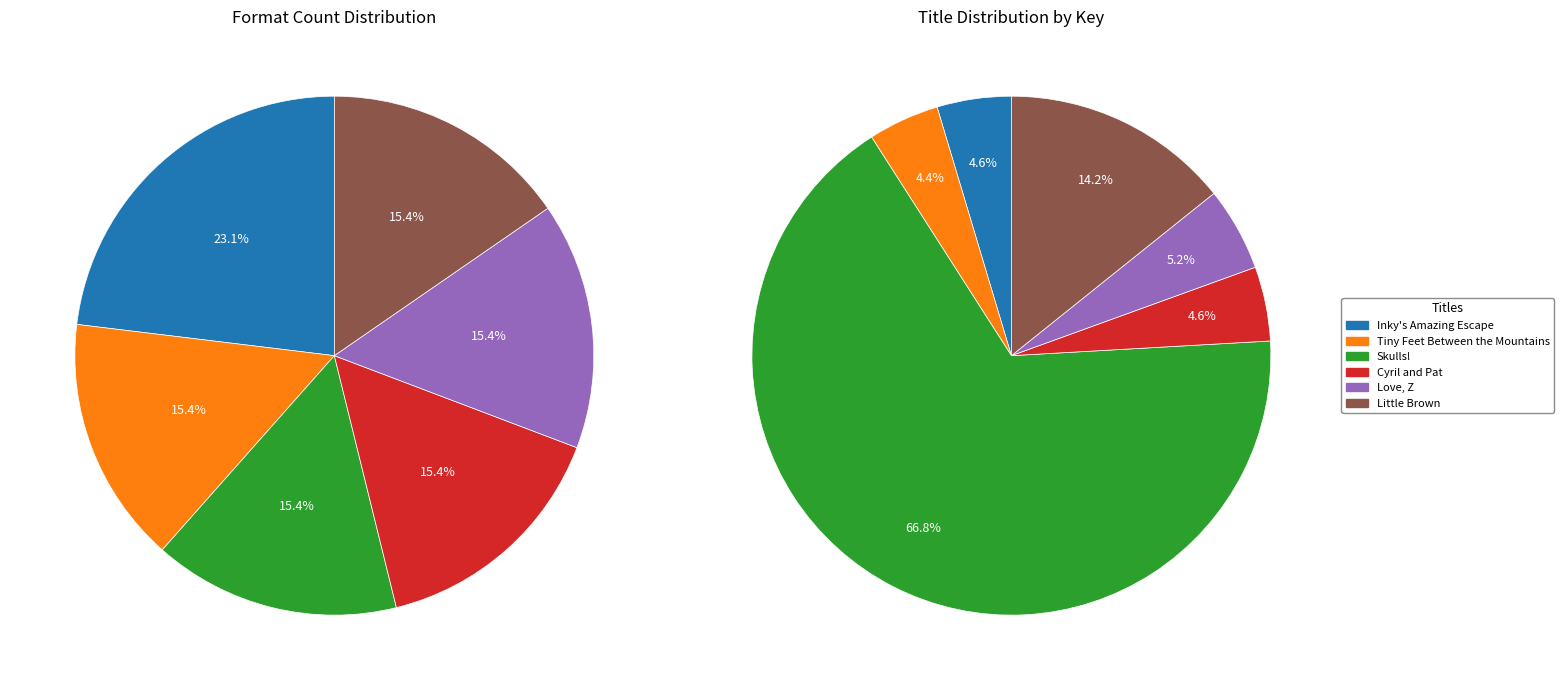

To the nearest percent, what portion does Little Brown represent?

14%